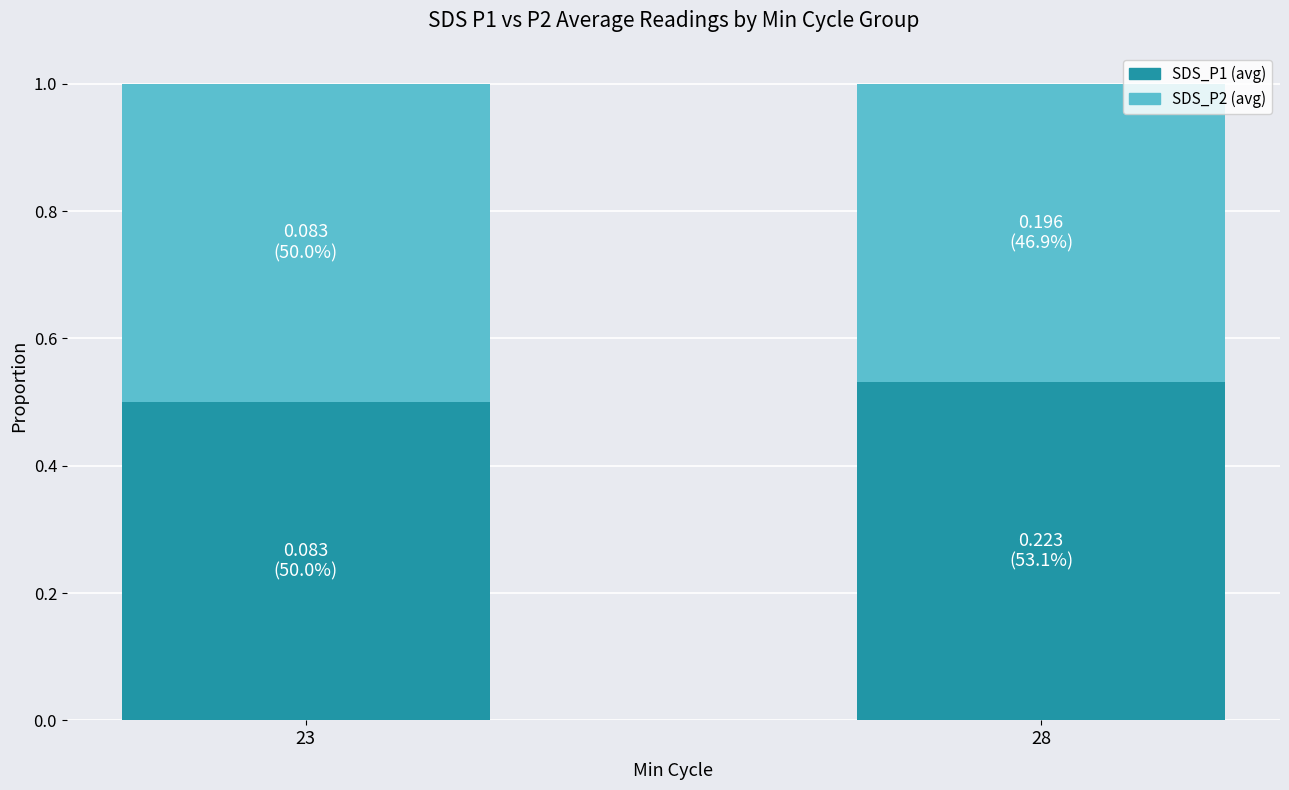

Is it true that SDS_P1 (avg) equals 0.5 at 23?

True